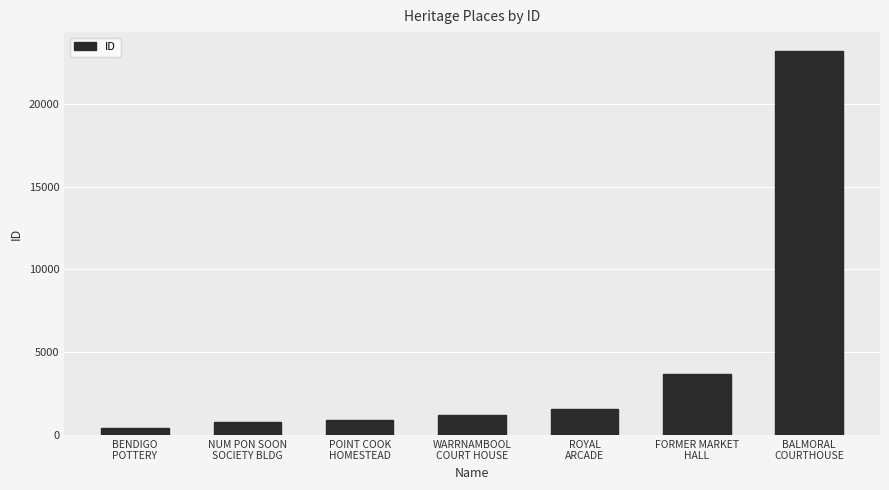

What is the difference between the maximum and second lowest values?

22388